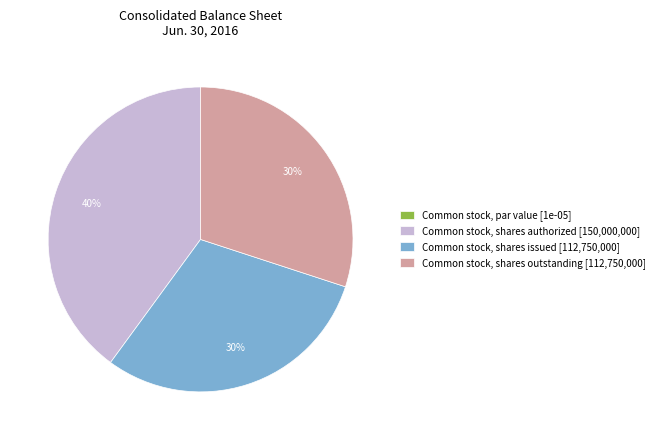

Is the sum of Common stock, shares issued and Common stock, shares outstanding greater than half?

Yes